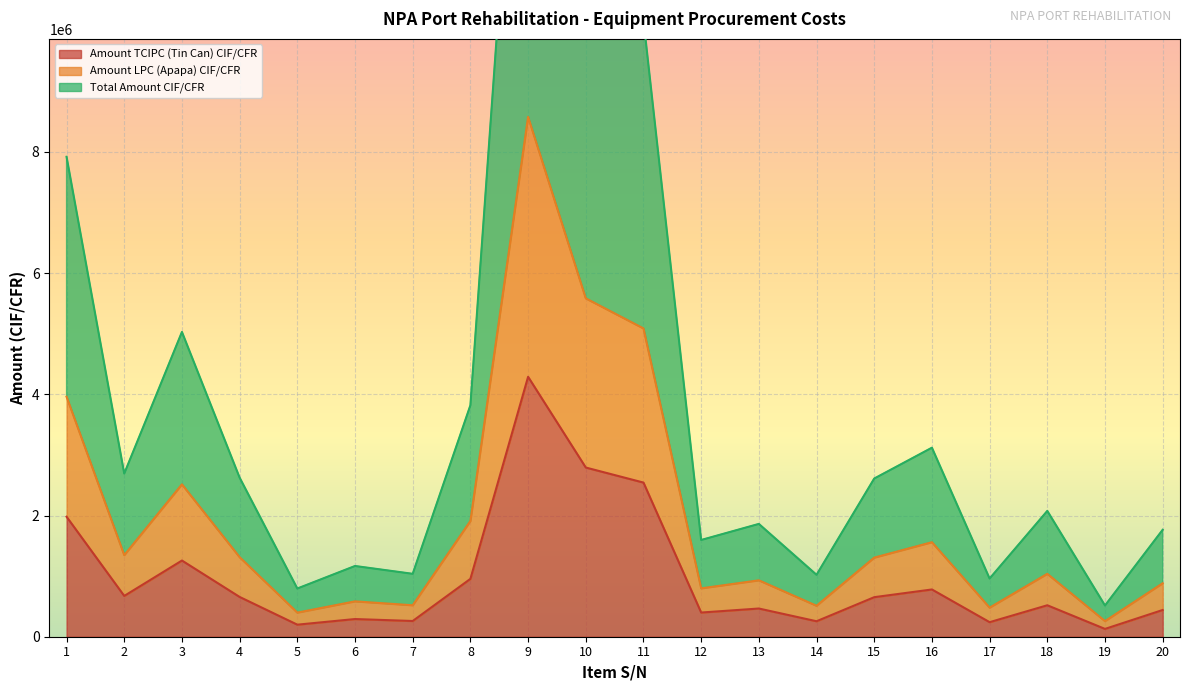

Which series has the largest total across all categories?

Total Amount CIF/CFR